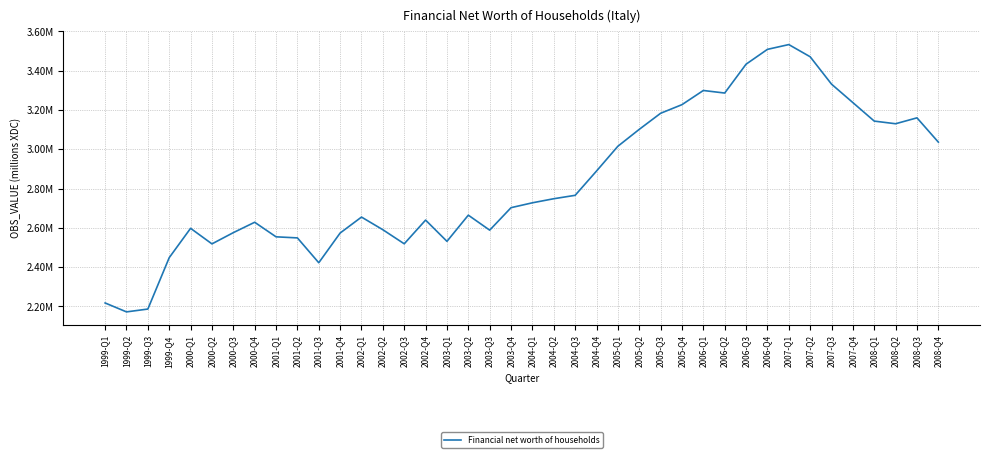

What is the change in value from 2003-Q4 to 2006-Q1?

+596651